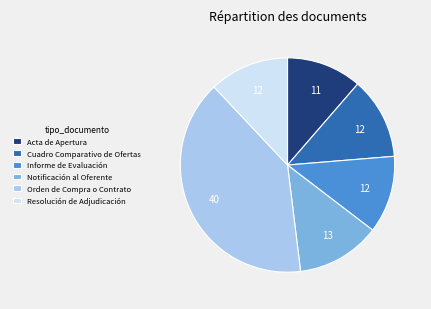

Does any single category account for the majority?

No